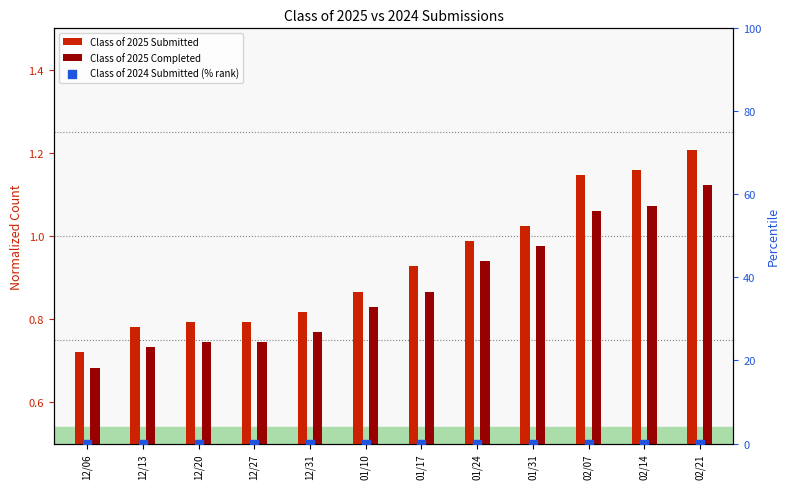

Which series has the largest Y range (max minus min)?

Class of 2025 Submitted